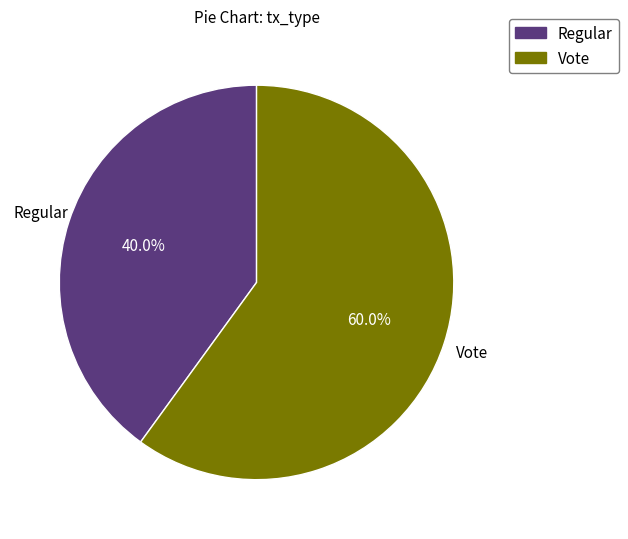

How many segments does this pie chart have?

2